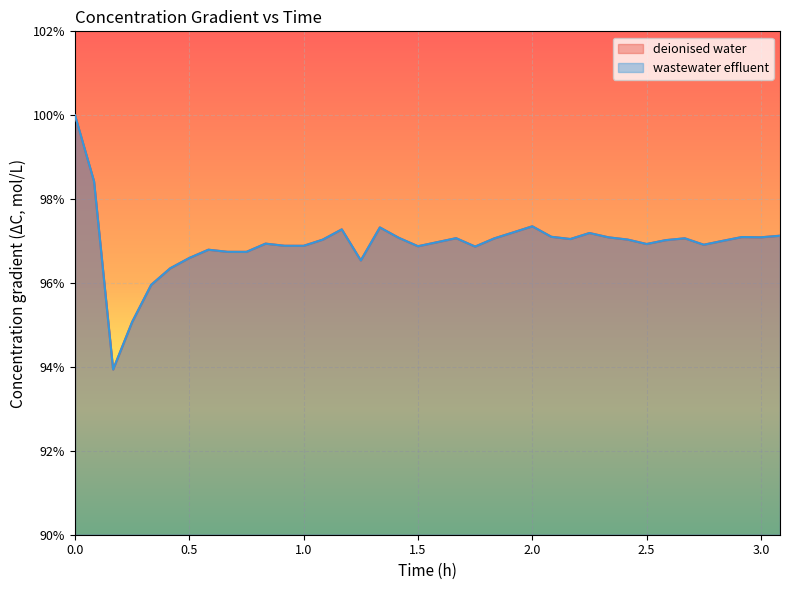

True or false: deionised water and wastewater effluent intersect in this chart.

False